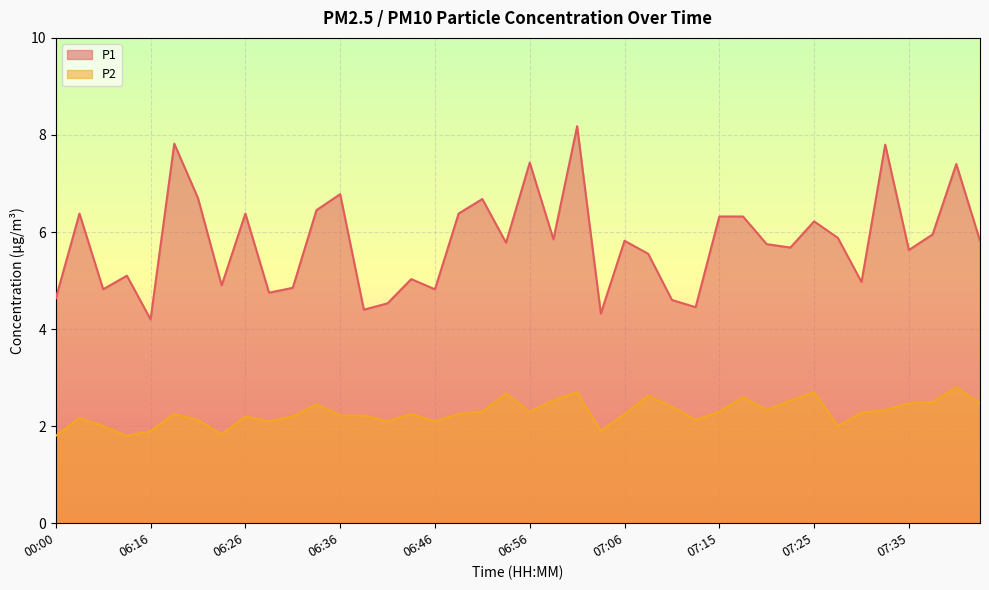

Between 06:31 and 06:21, which is larger?

06:21